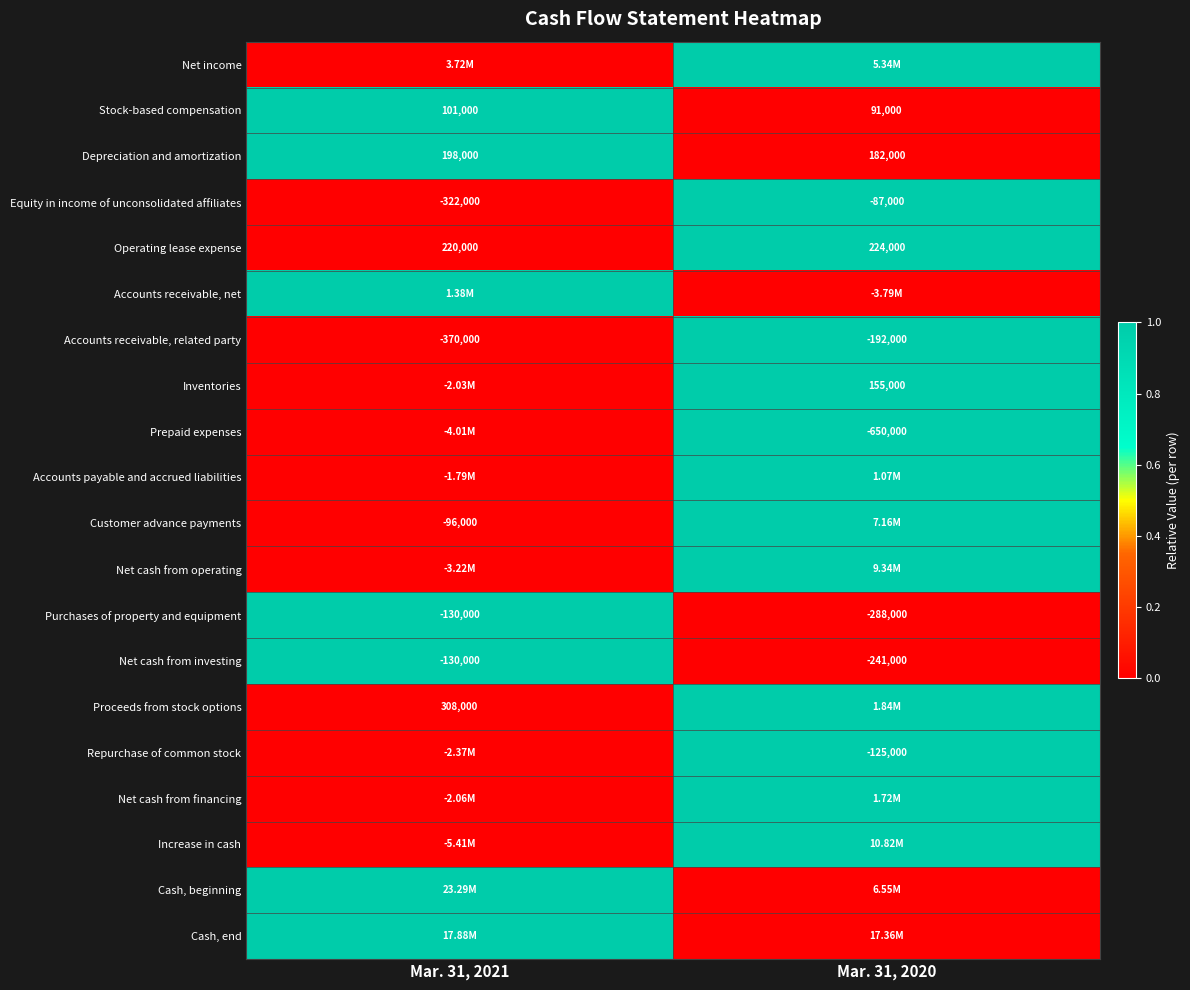

What is the sum of all Depreciation and amortization values?

380000